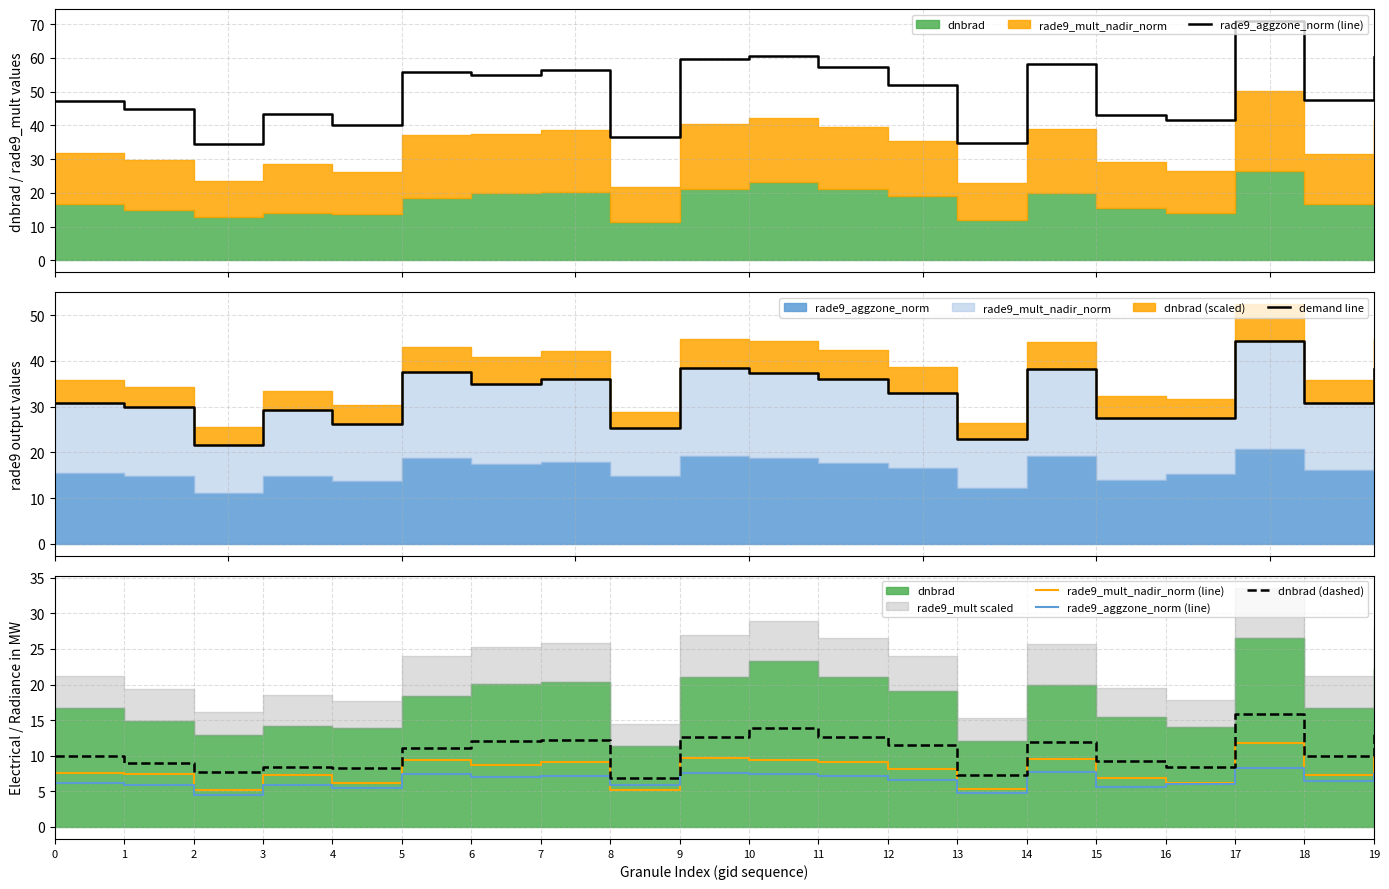

At which category is the sum across all series the highest?

17